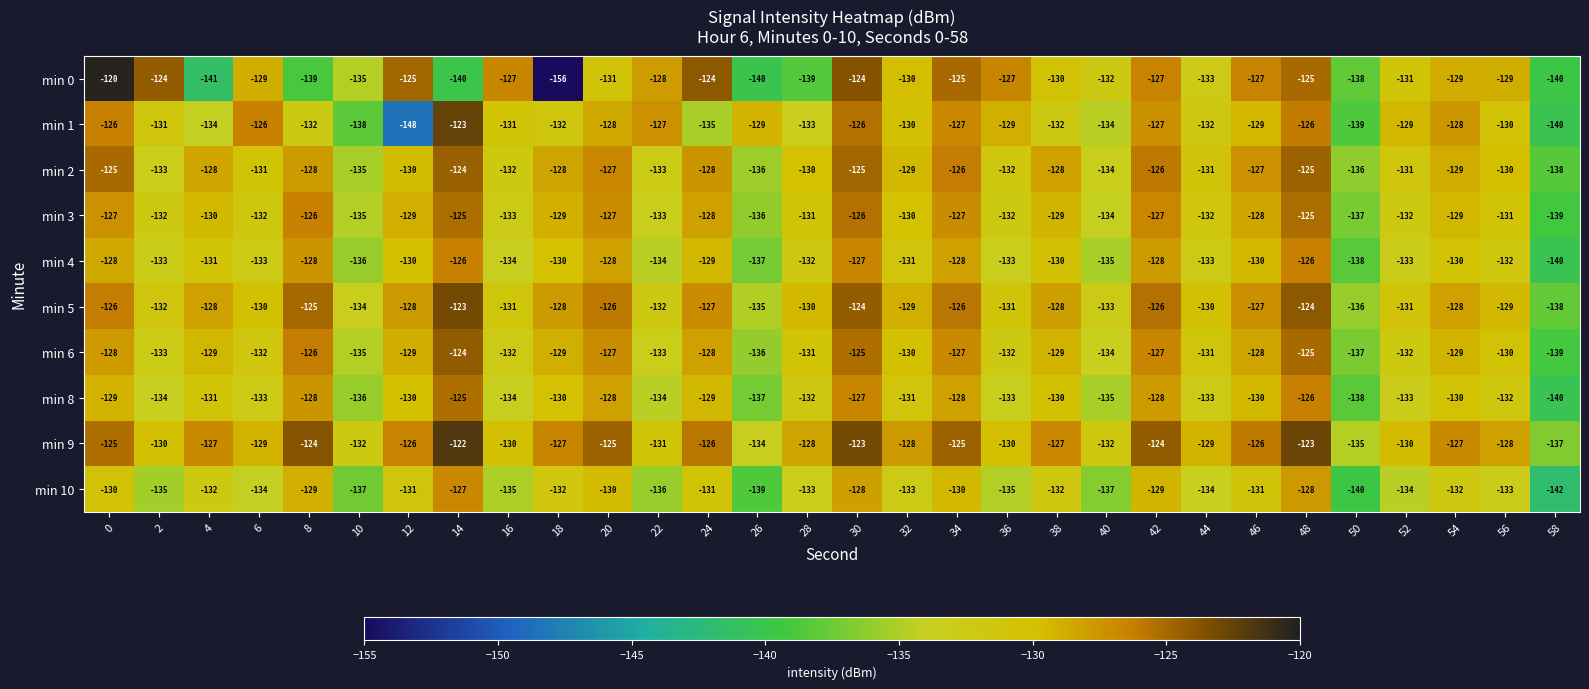

What is the spread (max minus min) of values at 2?

11